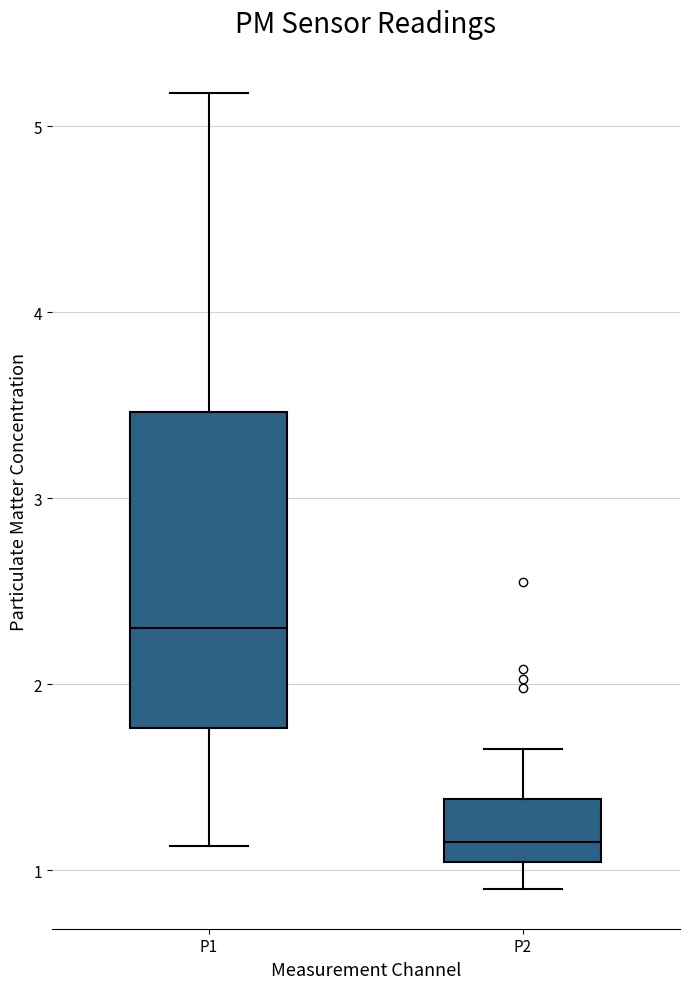

Comparing the boxes themselves (not the whiskers), which one is the tallest?

P1